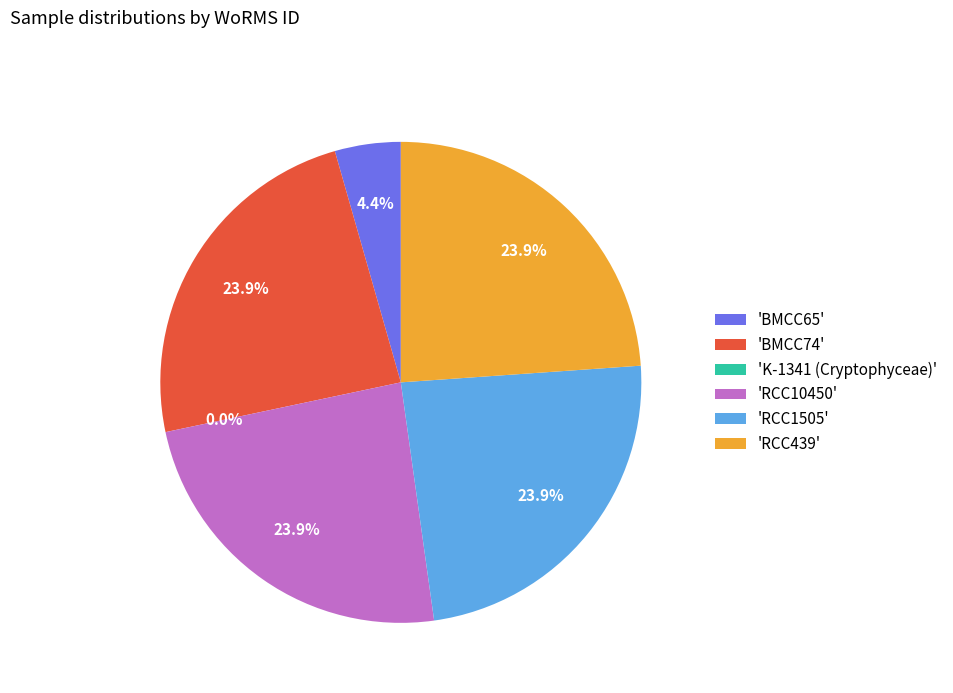

Between 'BMCC74' and 'BMCC65', which is larger?

'BMCC74'